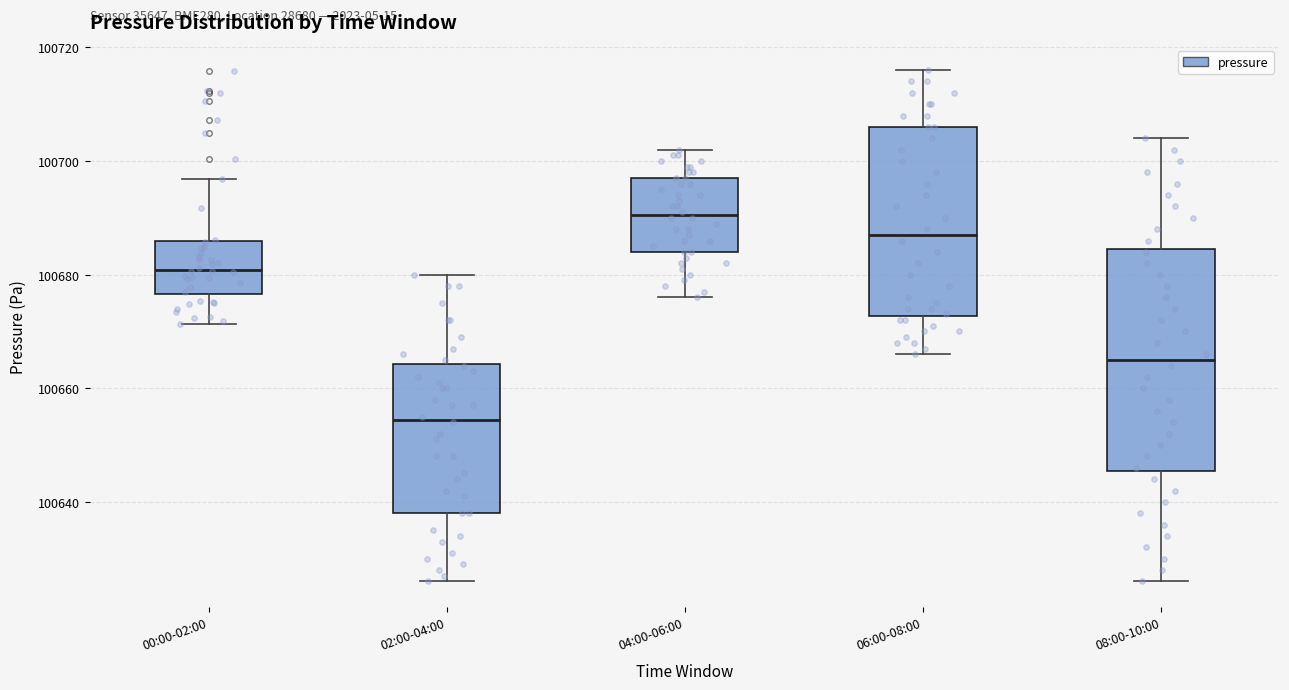

Where does the lower whisker of the box for 04:00-06:00 end on the y-axis? The values are not printed on the chart, so give them approximately, as read against the axis.

100676